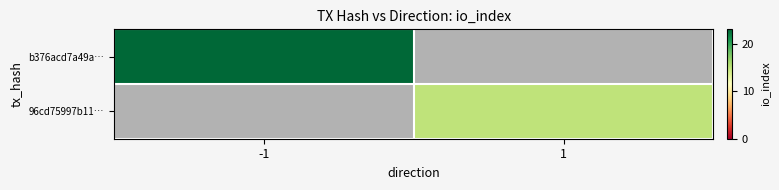

The value of b376acd7a49a… at -1 is 23.0. True or false?

True